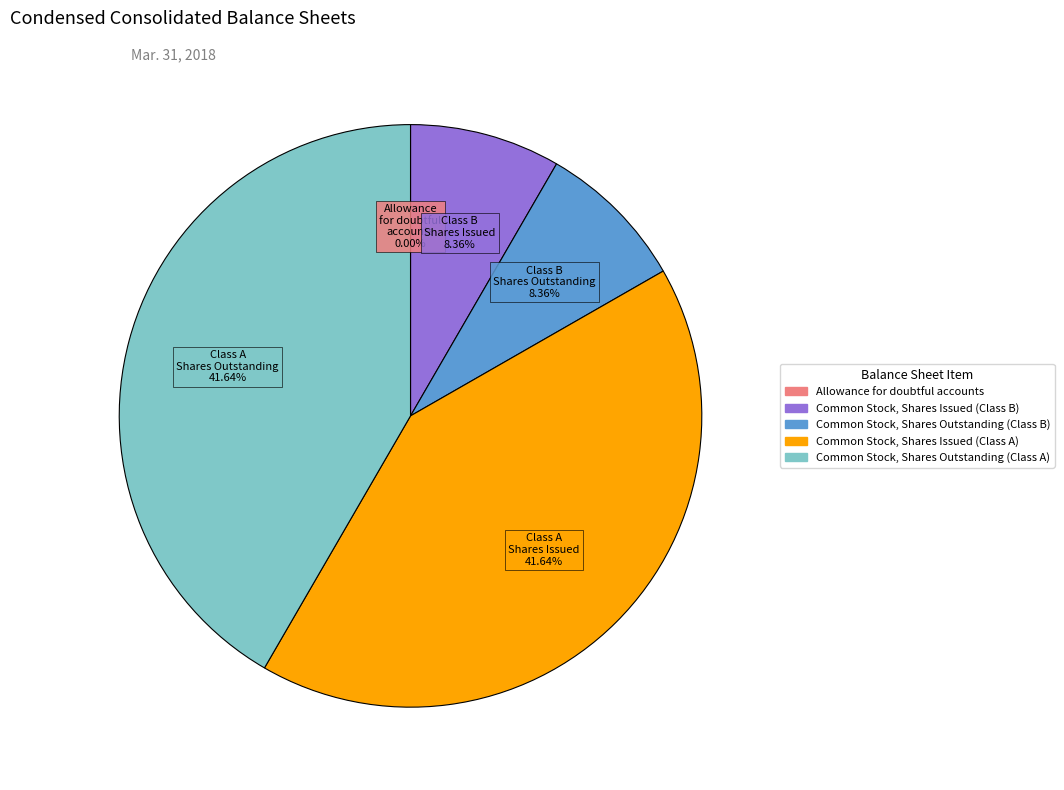

Does any single category account for the majority?

No